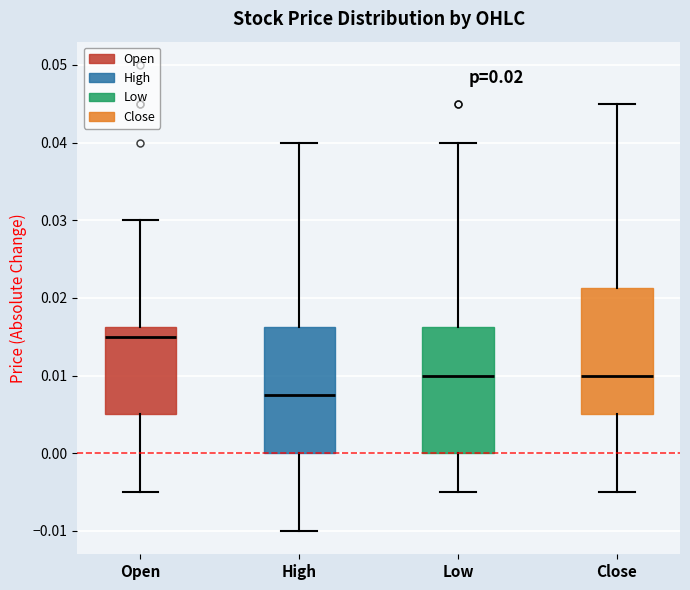

Which box's median line is the lowest?

High